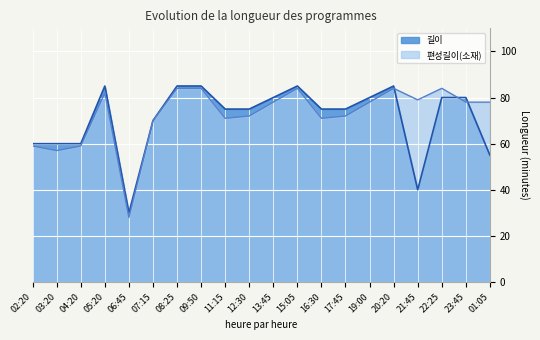

How many lines are shown in the chart?

2